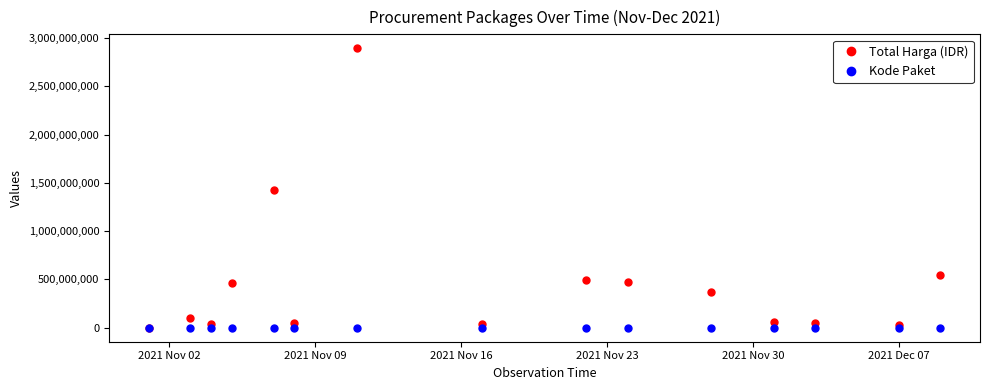

Which series has the widest spread of values?

Total Harga (IDR)